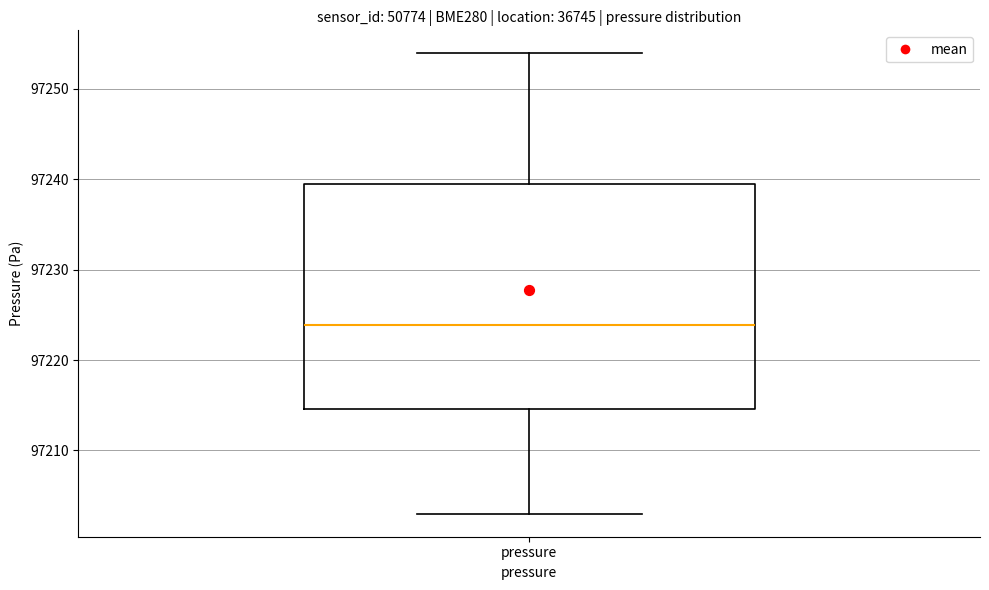

Read this box plot against the y-axis: the position of the median line, the range covered by the box, and the ends of both whiskers. The values are not printed on the chart, so give them approximately, as read against the axis.

median 97224, box 97215 to 97239, whiskers 97203 to 97254